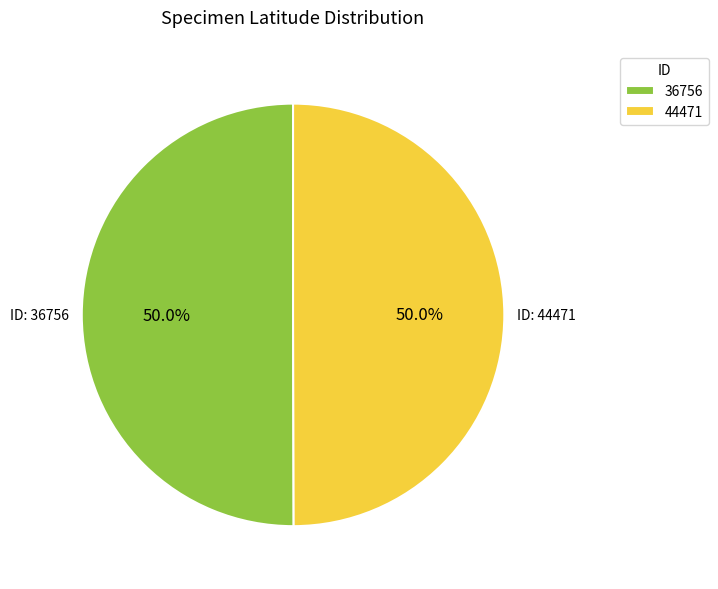

Approximately how many times larger is the value at 44471 compared to 36756?

1.0